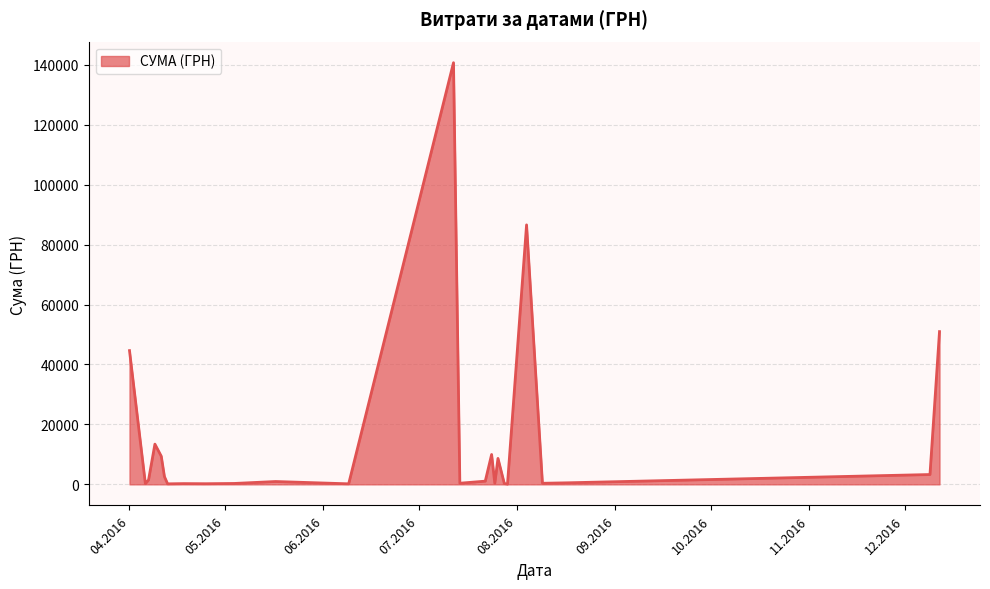

What is the greatest value displayed?

140706.2